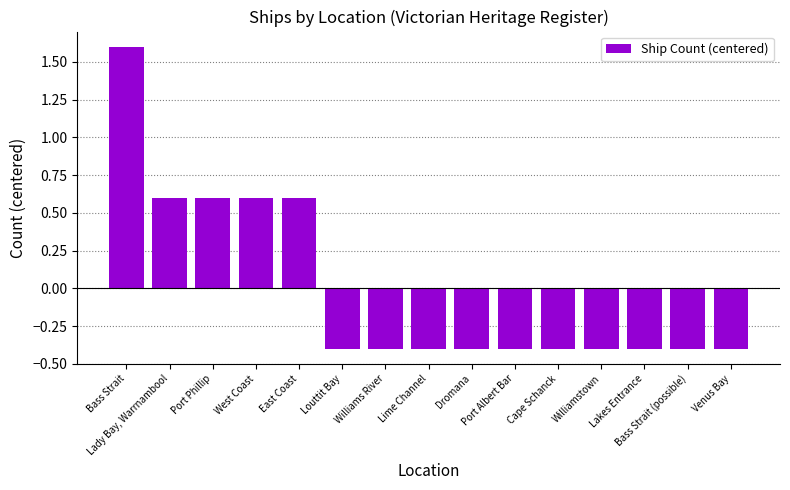

What is the label of the 8th bar from the right?

Lime Channel